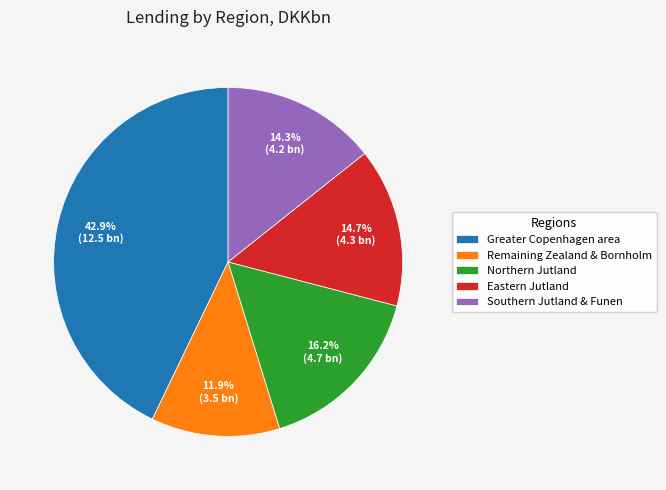

To the nearest percent, what is the difference between the largest and smallest slice percentages?

31%